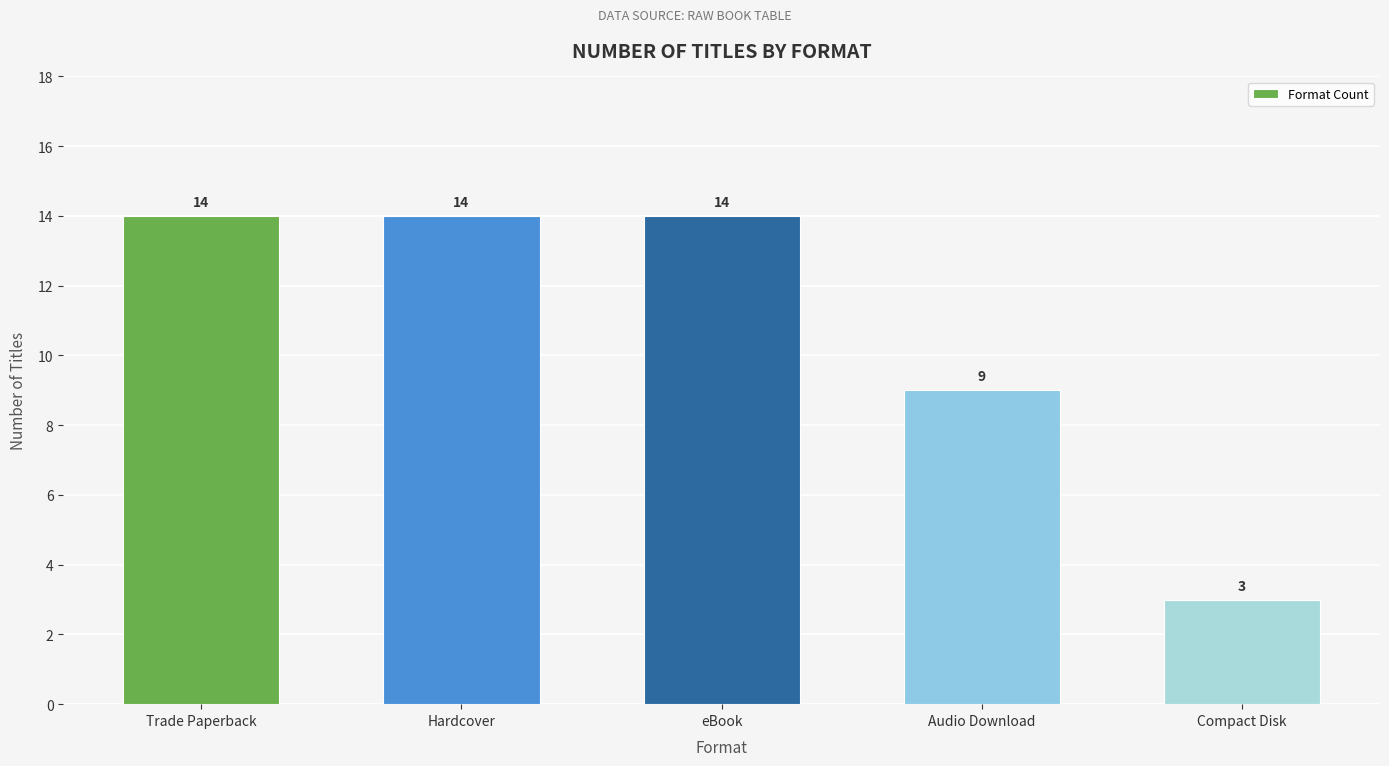

Is it true that the value at Audio Download is 14?

False